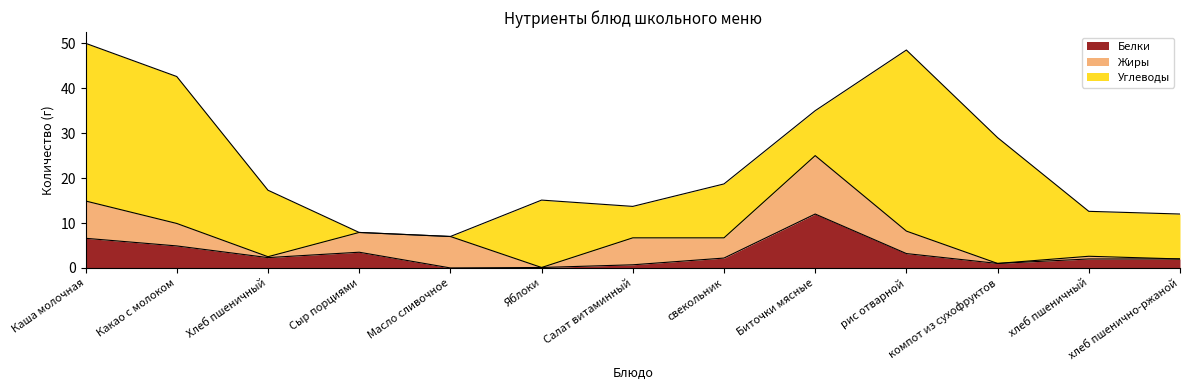

Reading left to right, transcribe all the data shown in this chart.

Белки: 6.6	4.9	2.3	3.5	0.0	0.1	0.7	2.2	12.0	3.2	1.0	2.0	2.0
Жиры: 8.3	5.0	0.2	4.4	7.0	0.0	6.0	4.5	13.0	5.0	0.0	0.6	0.0
Углеводы: 35.1	32.7	14.8	0.0	0.0	15.0	7.0	12.0	10.0	40.3	28.0	10.0	10.0